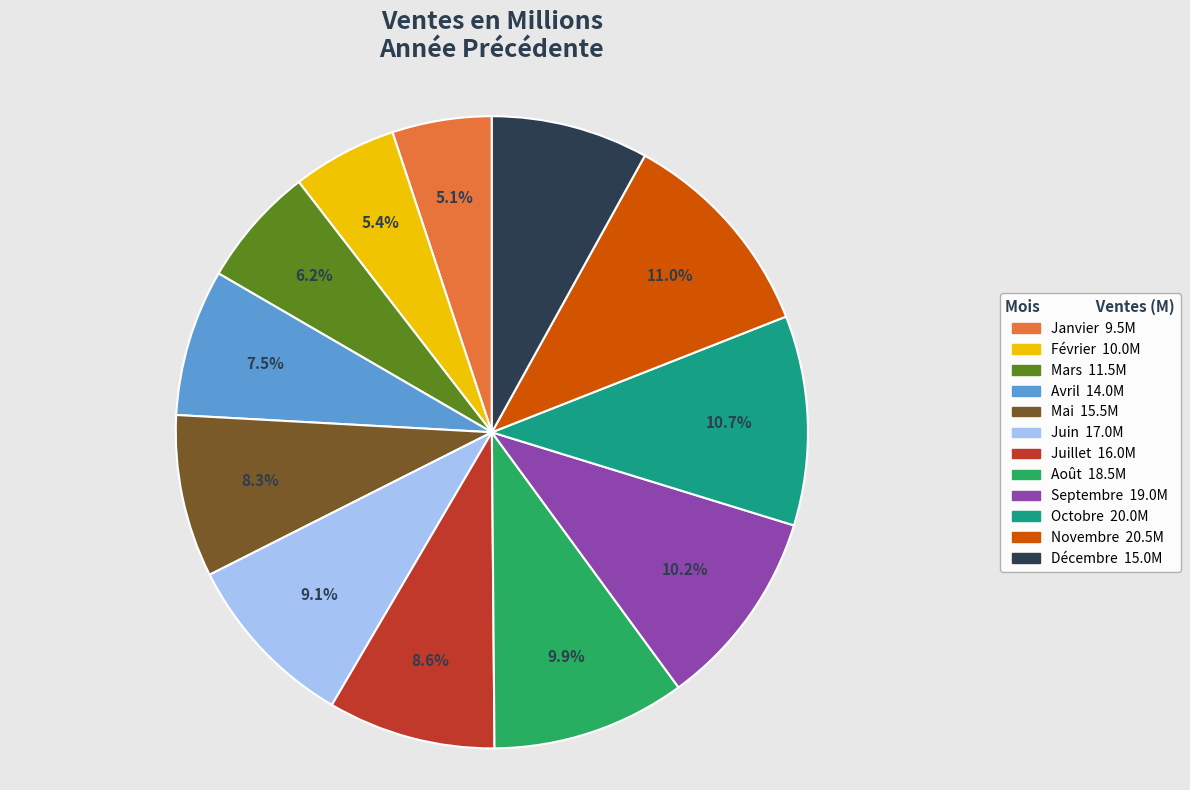

Combined, what portion of the pie is Octobre and Juin?

19.8%